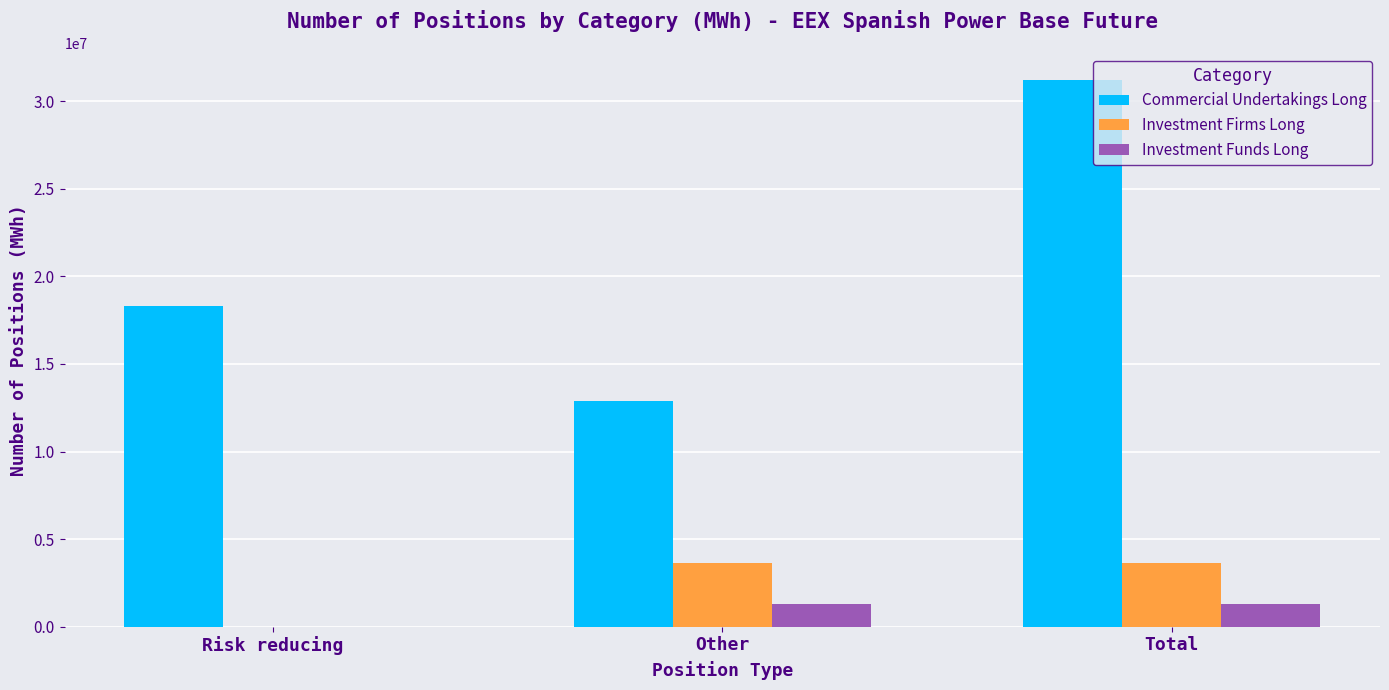

What is the maximum value shown in the chart?

31191270